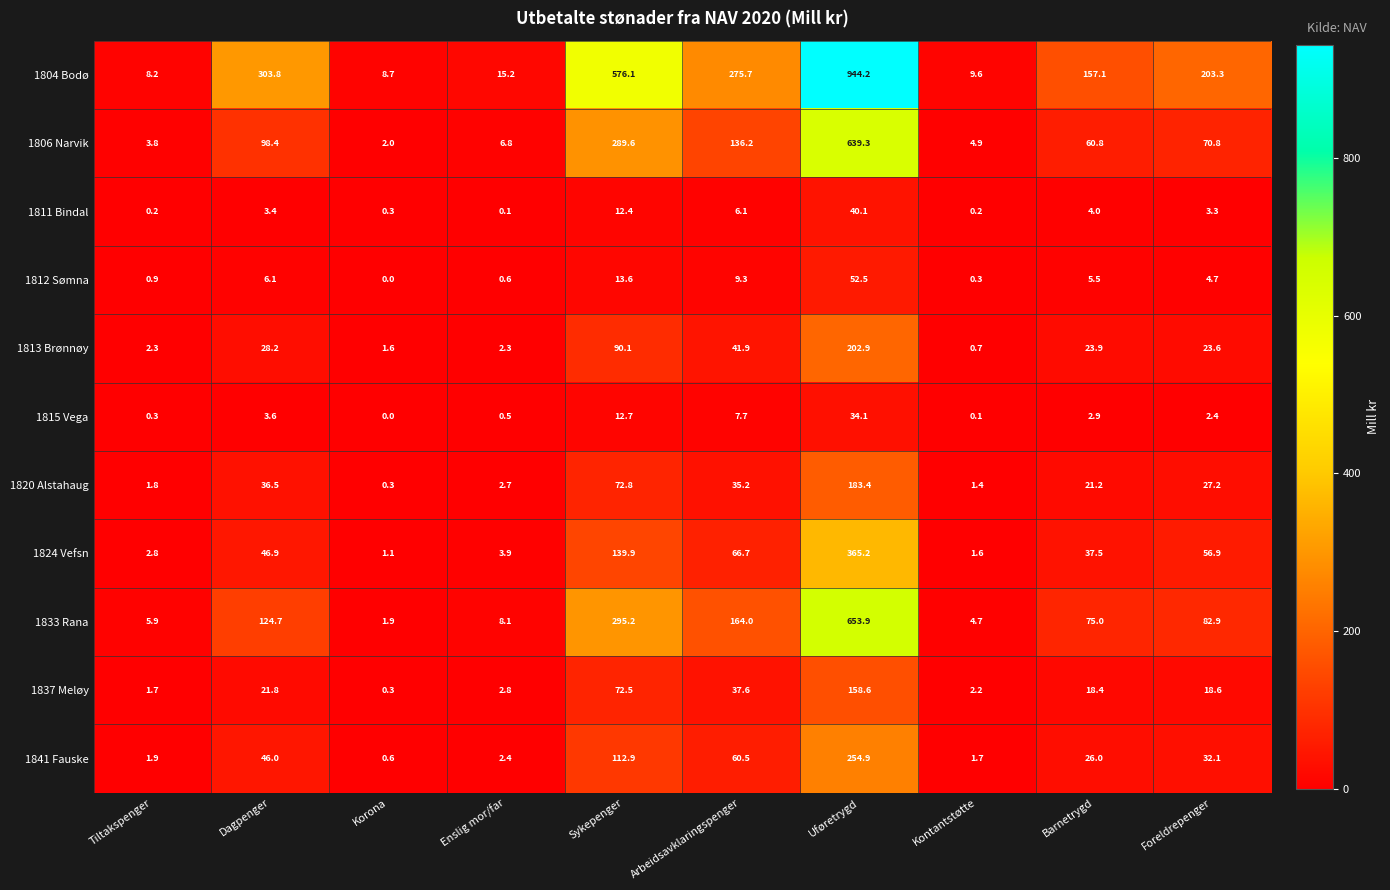

How many data points in 1811 Bindal are above 3?

6